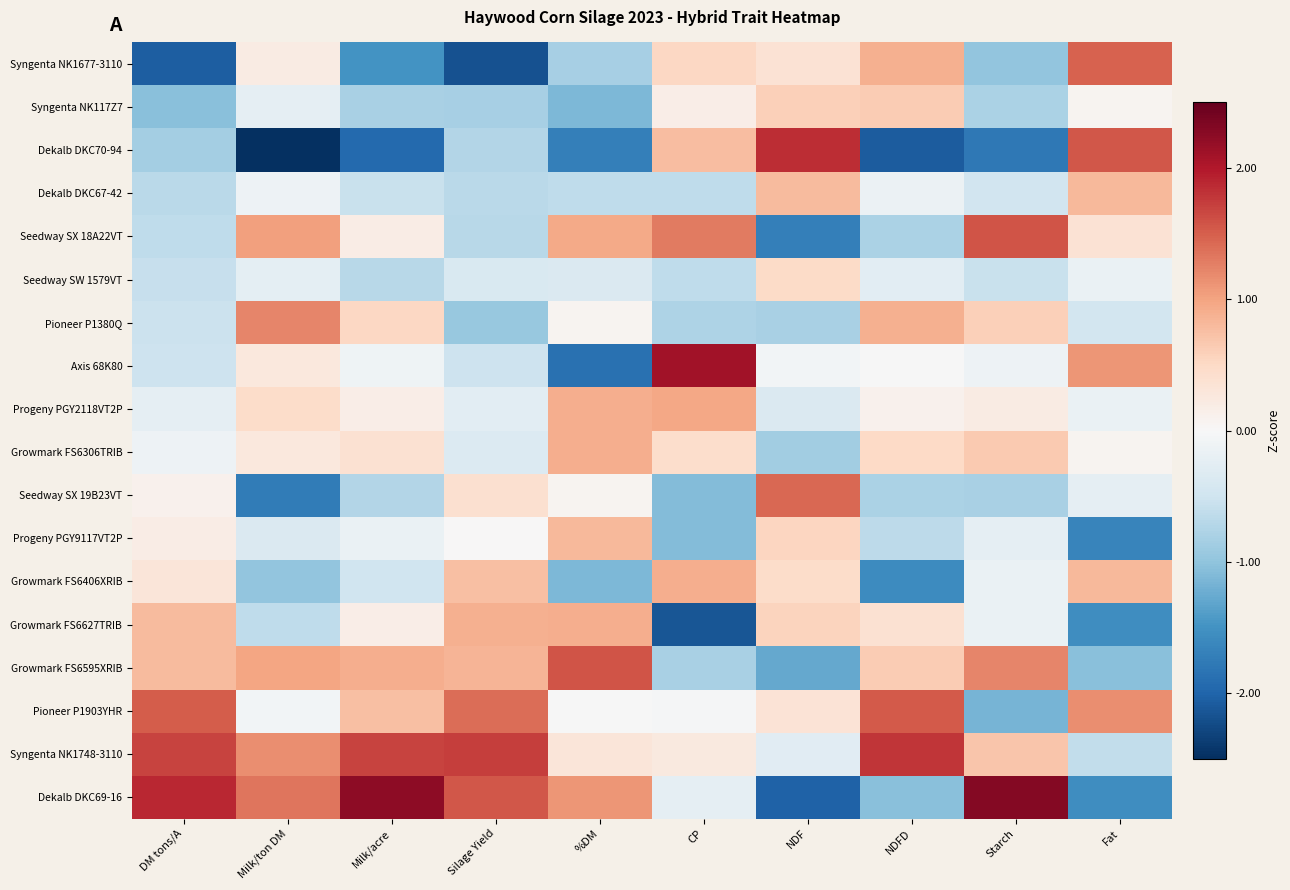

At how many categories does at least one series exceed -2?

10